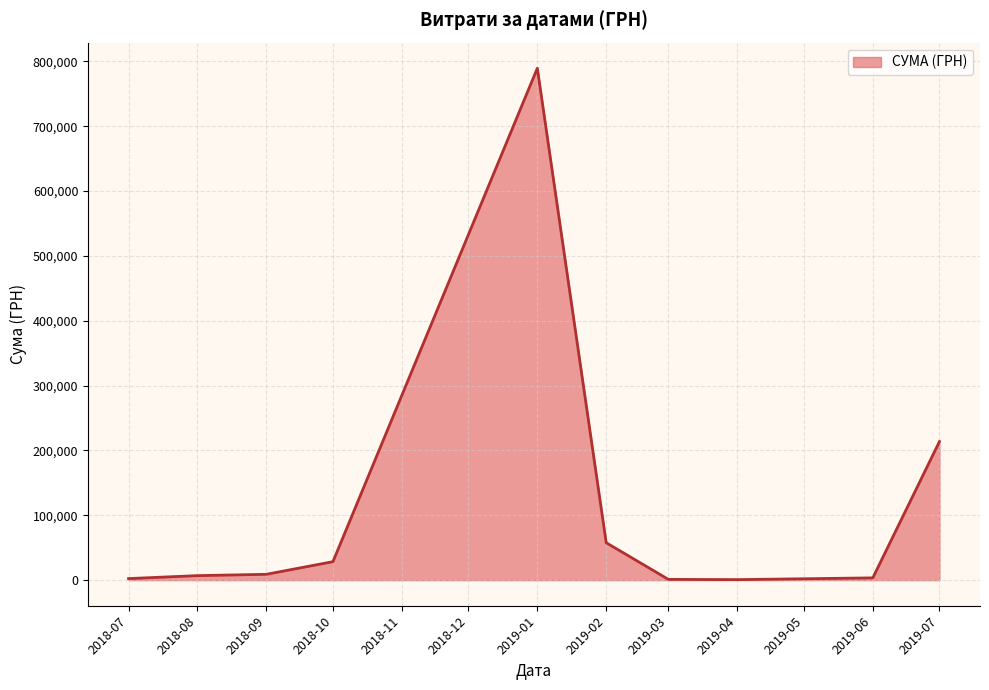

What is the change in value from 2018-10 to 2019-01?

+761031.3